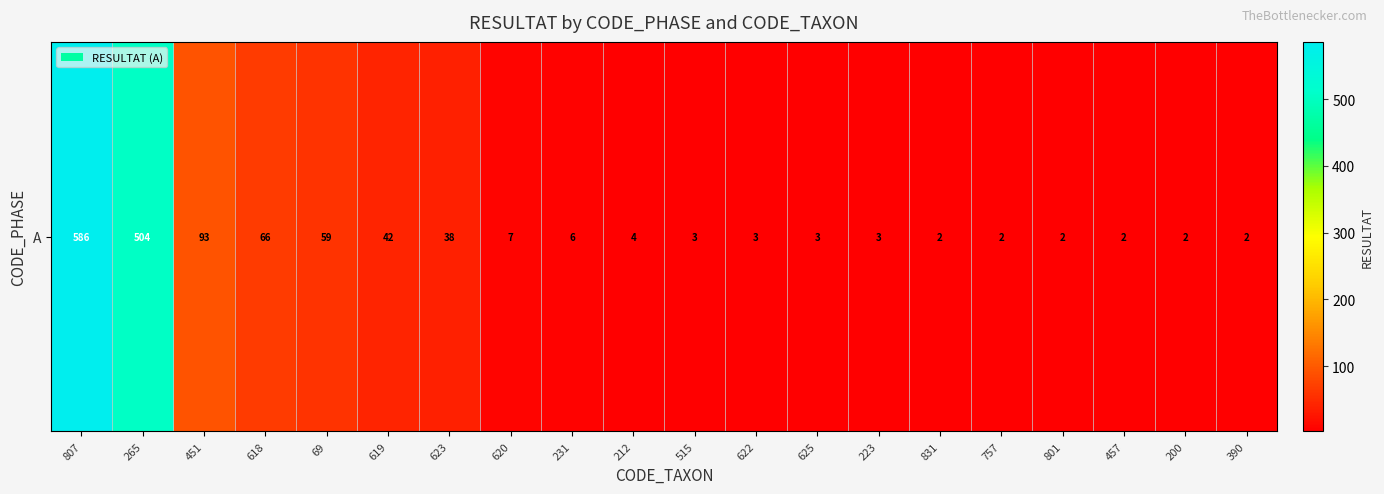

What is the change in value from 807 to 801?

-584